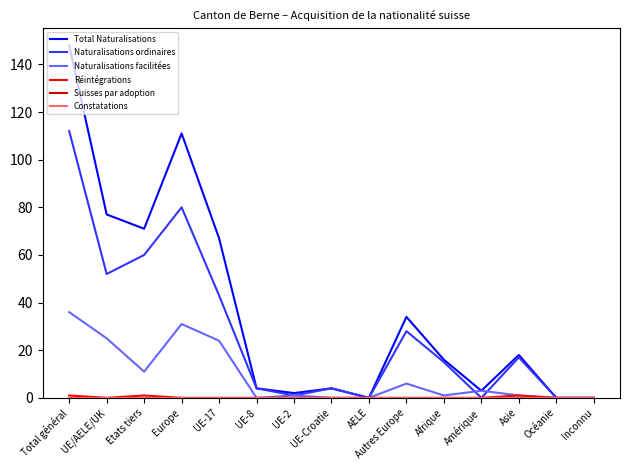

What is the difference between the maximum and minimum values in the Total Naturalisations series?

148